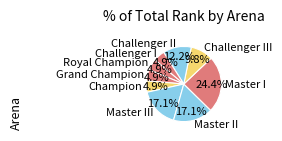

Which has a higher value, Challenger I or Challenger III?

Challenger III